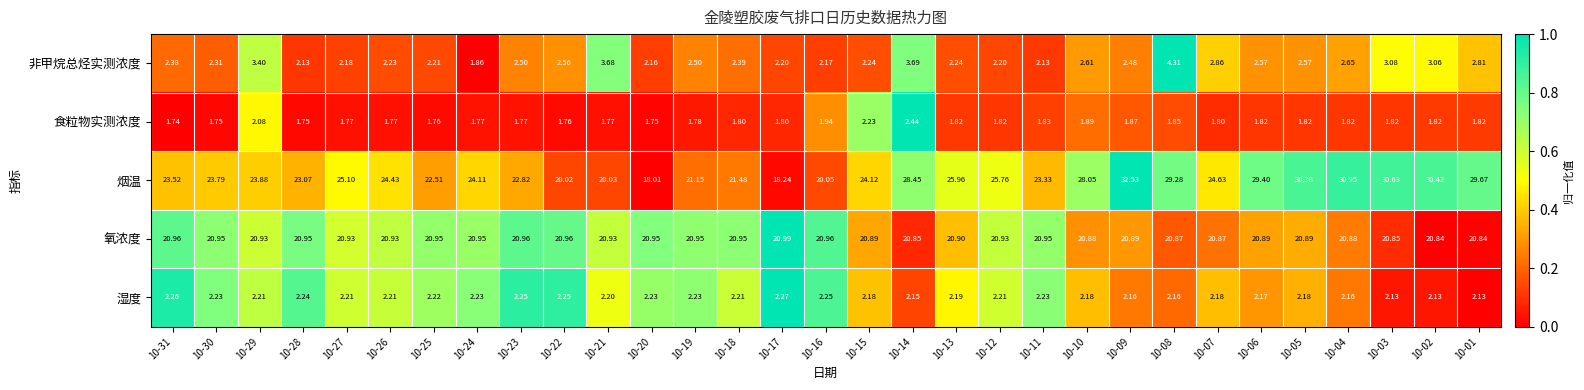

Which series changed the most between 10-18 and 10-01?

烟温